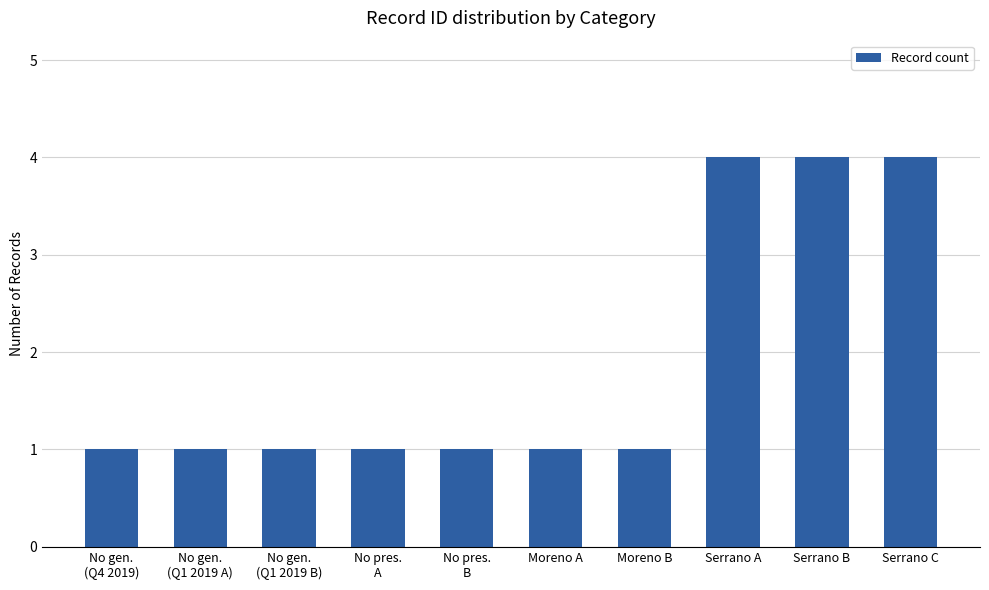

What is the change in value from No pres.
A to Serrano A?

+3